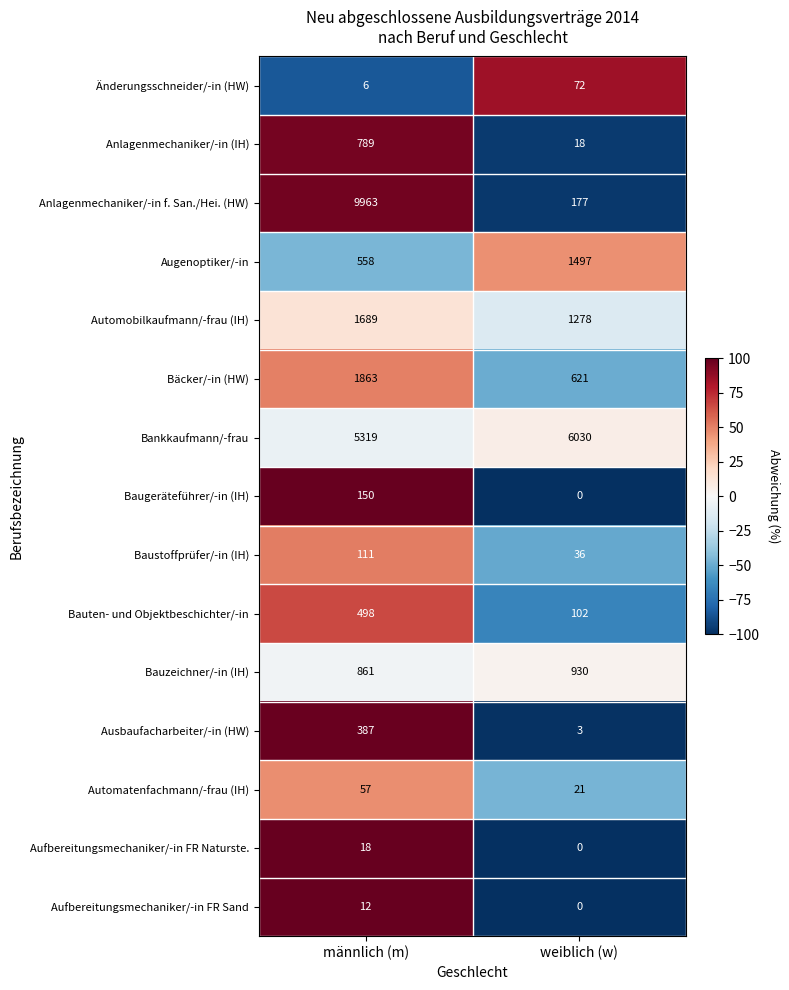

Is it true that Baustoffprüfer/-in (IH) equals 74 at männlich (m)?

False